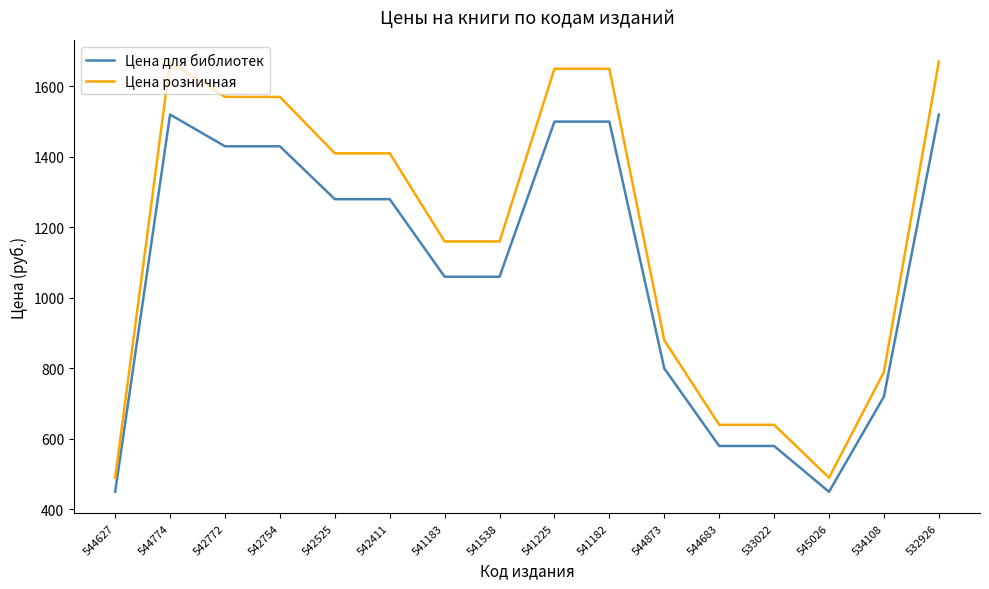

Which series has the widest spread of values?

Цена розничная